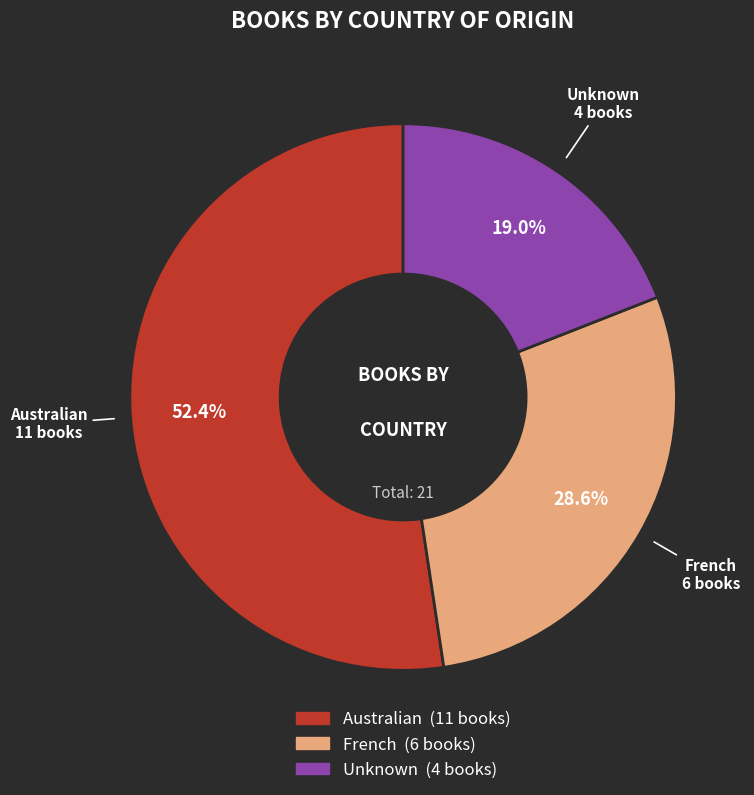

Is there a majority slice in this chart?

Yes